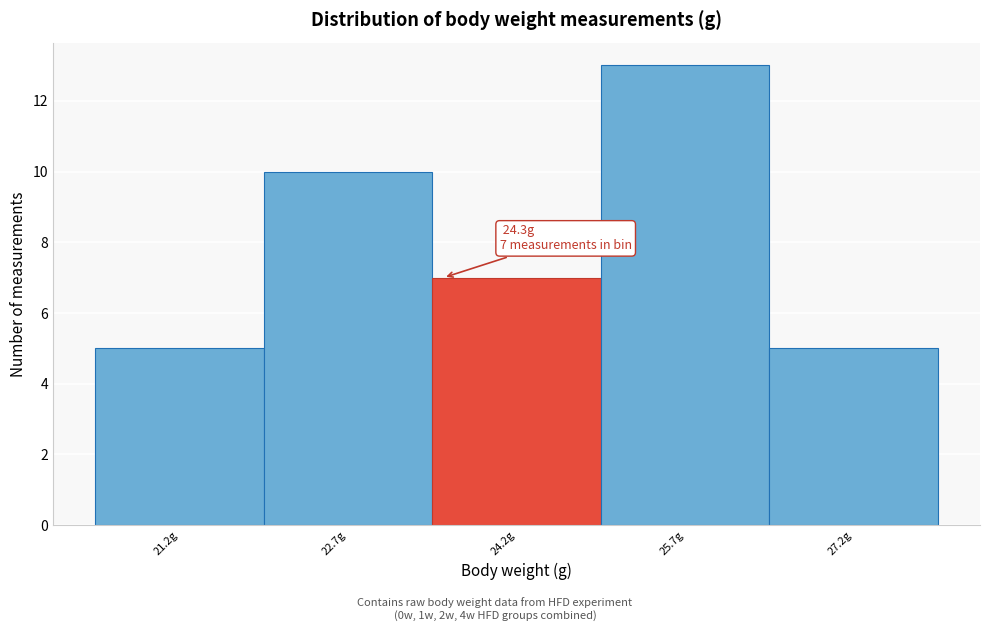

Reading right to left, list all the values displayed in this chart.

27.2g=5	25.7g=13	24.2g=7	22.7g=10	21.2g=5